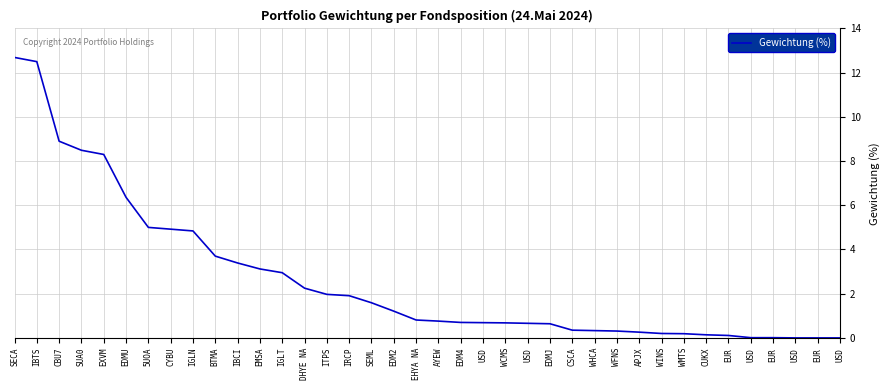

Reading right to left, transcribe all the data shown in this chart.

0.0	0.0	0.0	0.0	0.0	0.1	0.1	0.2	0.2	0.3	0.3	0.3	0.3	0.6	0.7	0.7	0.7	0.7	0.8	0.8	1.2	1.6	1.9	2.0	2.2	3.0	3.1	3.4	3.7	4.8	4.9	5.0	6.4	8.3	8.5	8.9	12.5	12.7